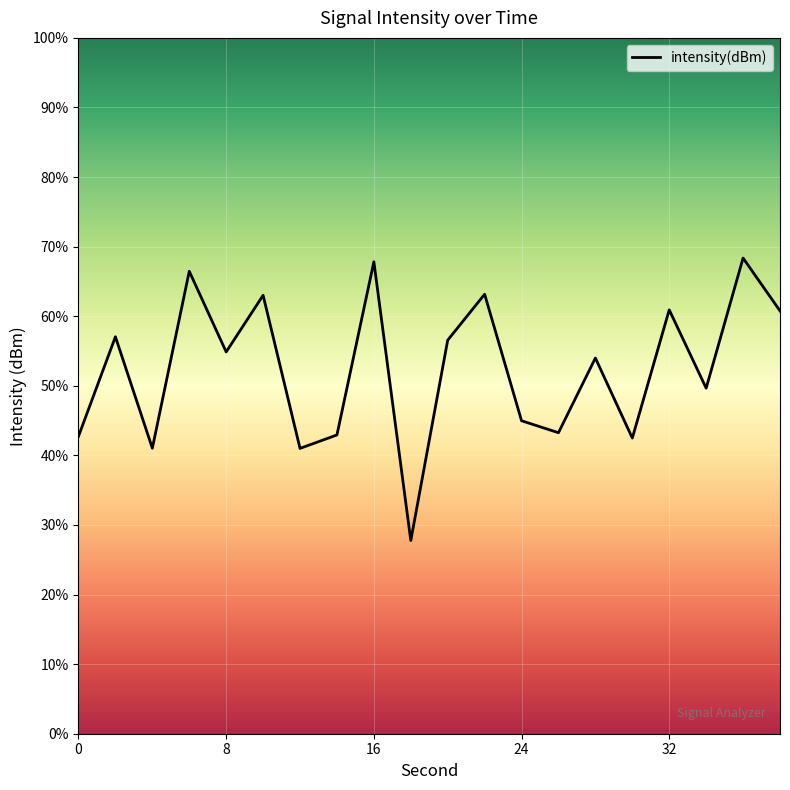

Does the chart display data point markers on the line(s)?

No